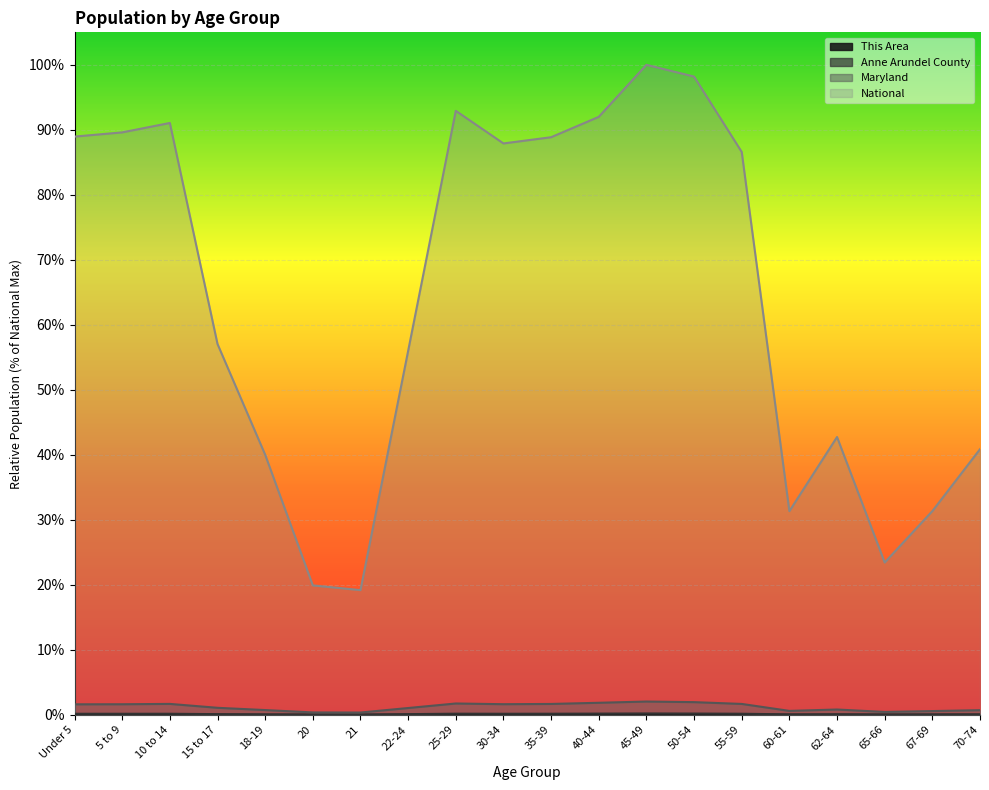

True or false: This Area has a value of 0.0 at 60-61.

False